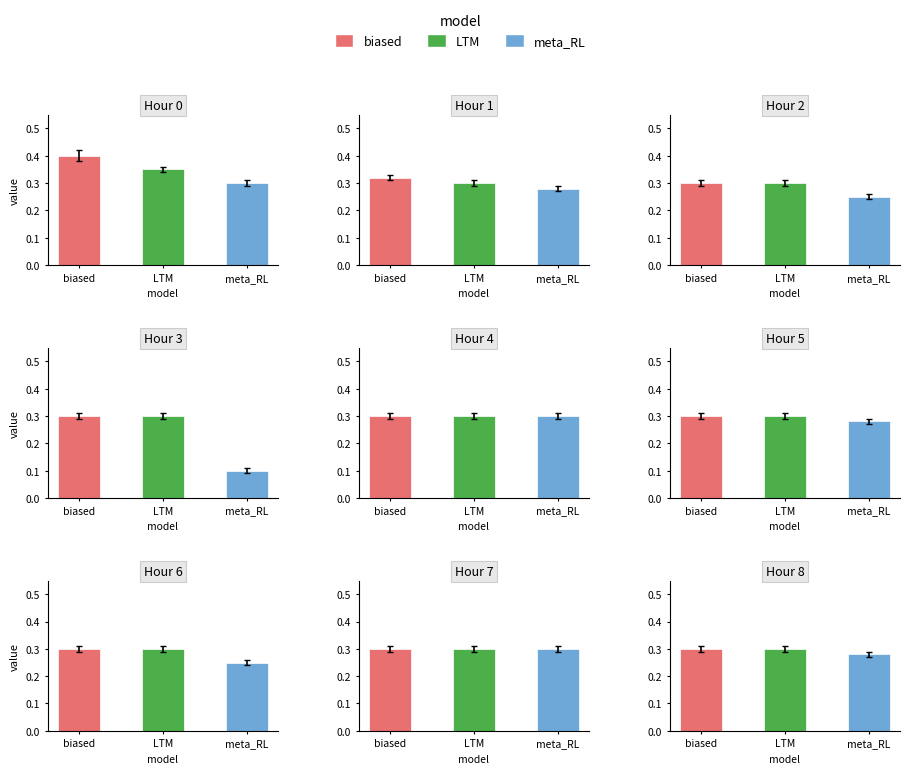

Which series has the widest spread of values?

meta_RL